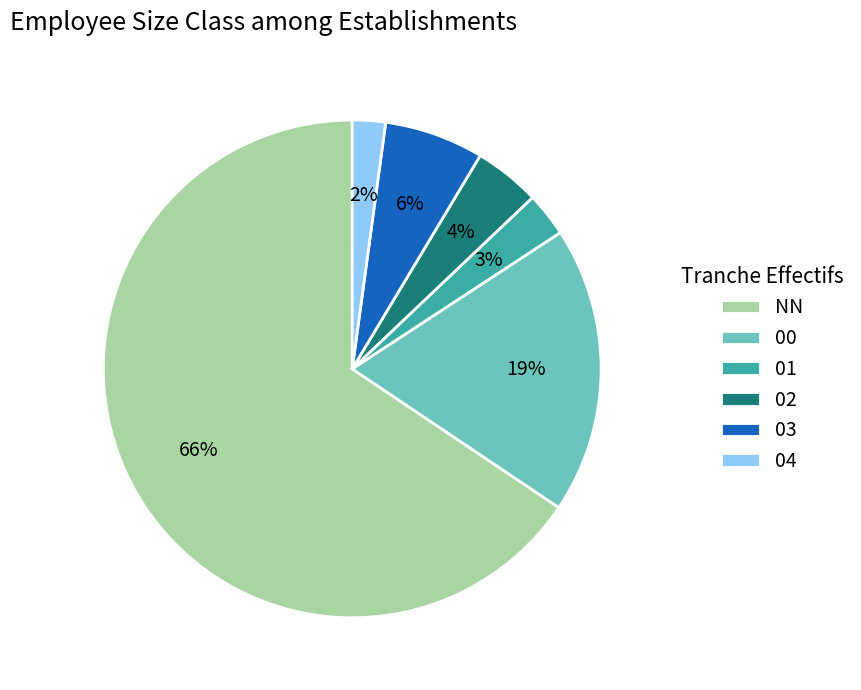

Which category has the biggest portion of the pie?

NN